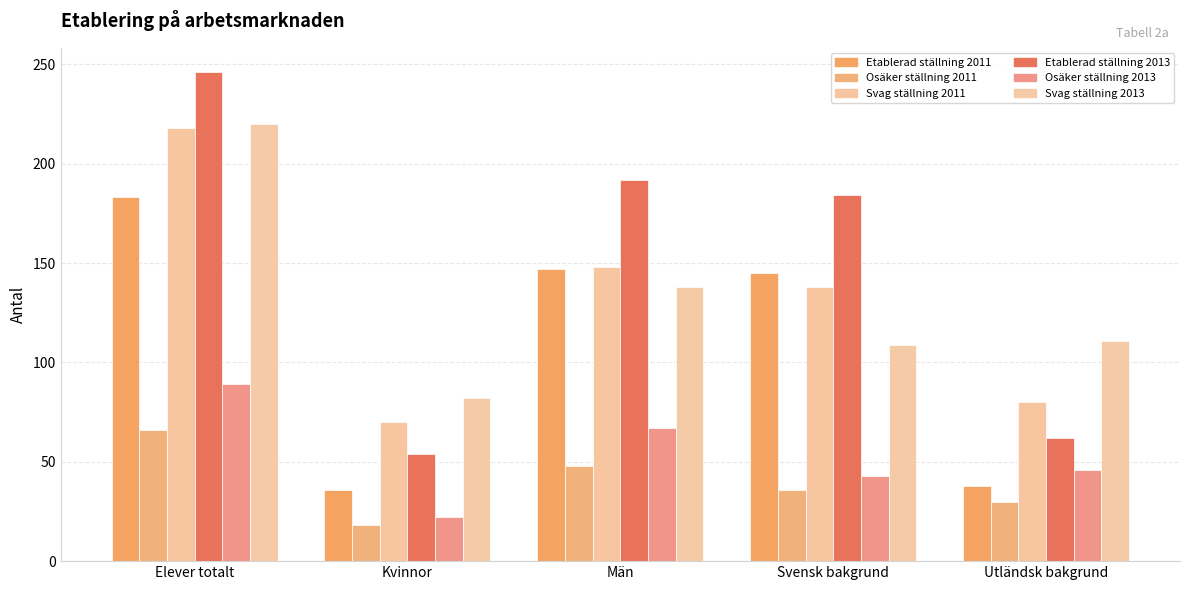

Reading right to left, transcribe all the data shown in this chart.

Etablerad ställning 2011: 38	145	147	36	183
Osäker ställning 2011: 30	36	48	18	66
Svag ställning 2011: 80	138	148	70	218
Etablerad ställning 2013: 62	184	192	54	246
Osäker ställning 2013: 46	43	67	22	89
Svag ställning 2013: 111	109	138	82	220